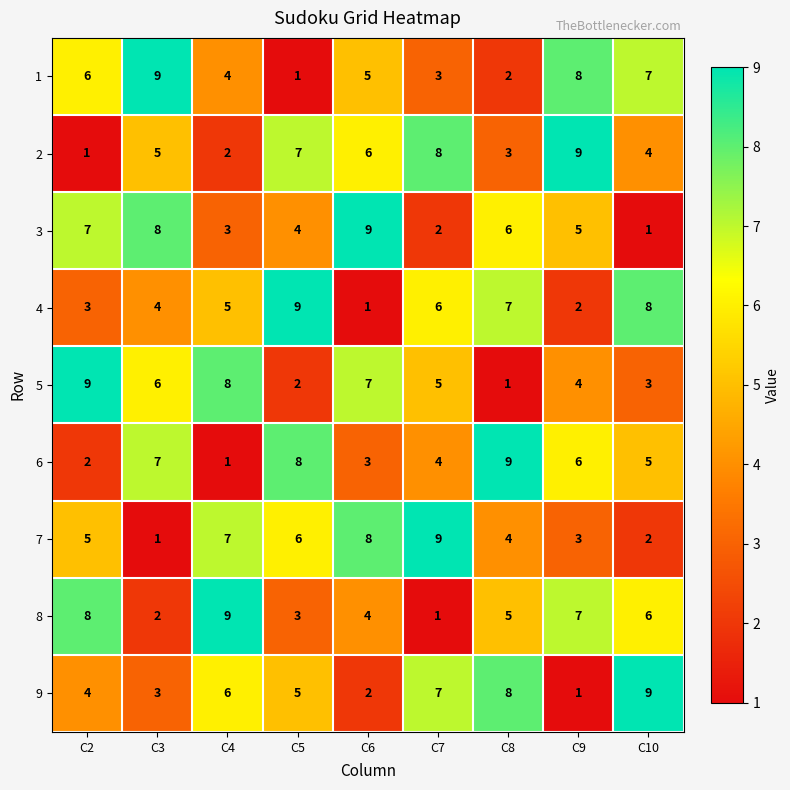

List the labels in order of 8 value, largest first.

C4, C2, C9, C10, C8, C6, C5, C3, C7